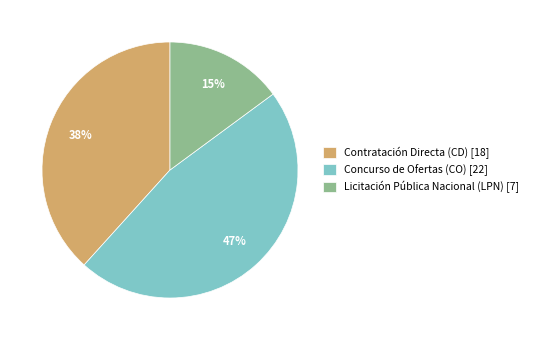

Which has a higher value, Licitación Pública Nacional (LPN) or Contratación Directa (CD)?

Contratación Directa (CD)